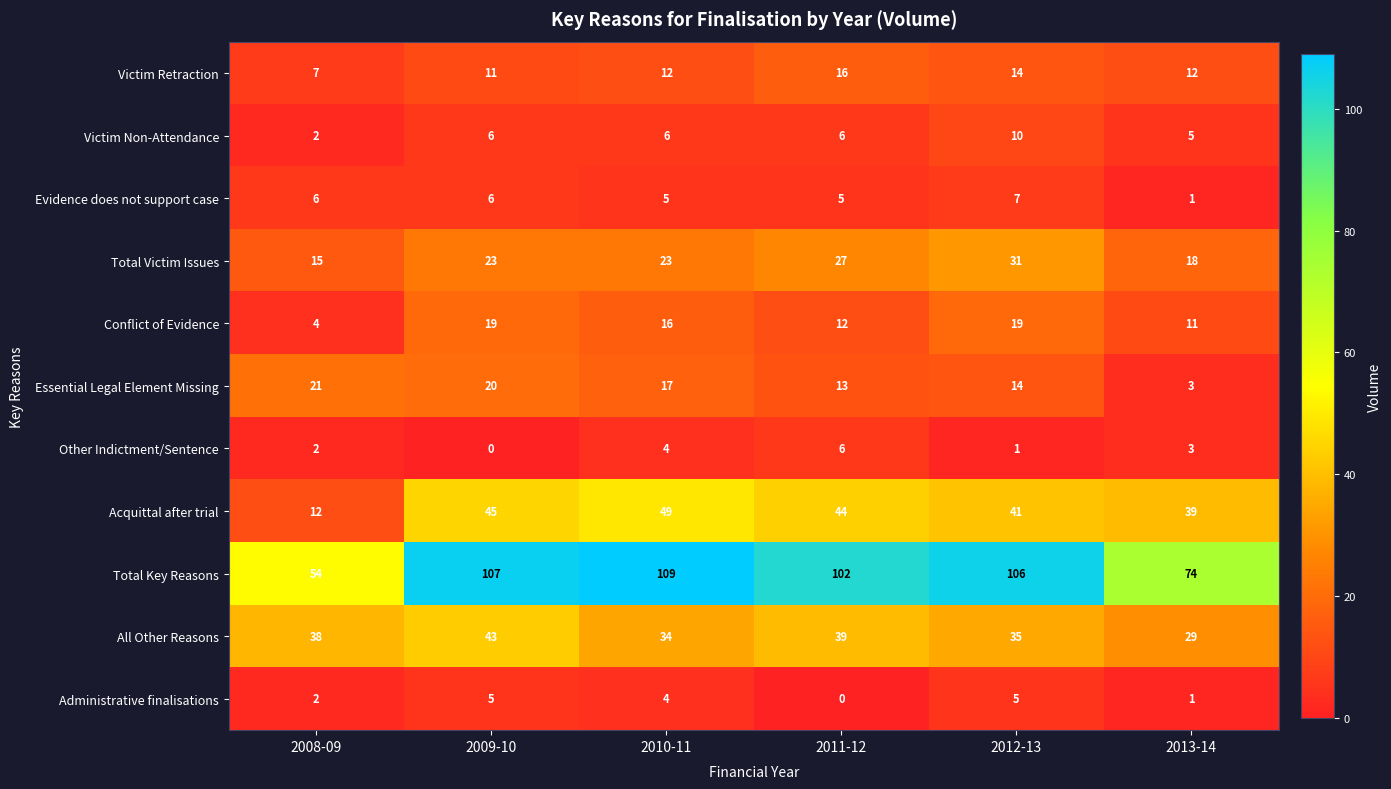

What is the average value of the Other Indictment/Sentence series?

3